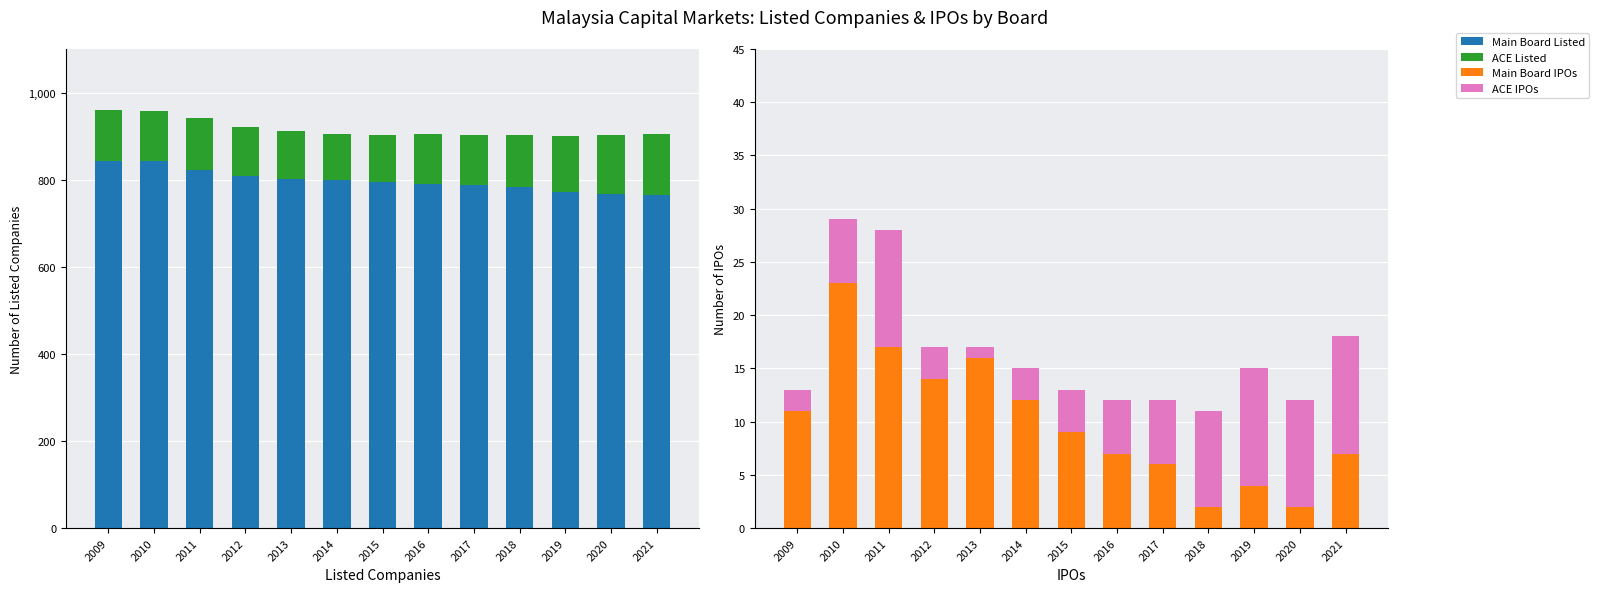

How many data points does each series have?

13